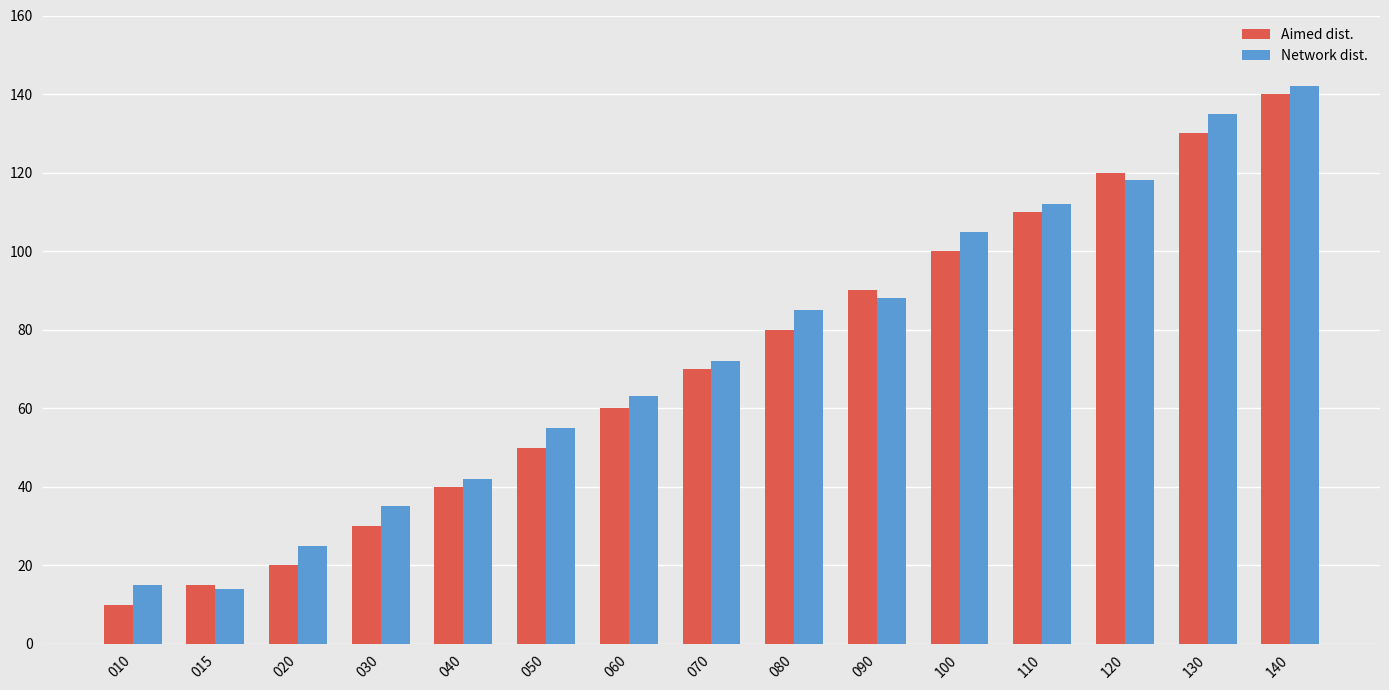

Which category has the highest value in the Network dist. series?

140